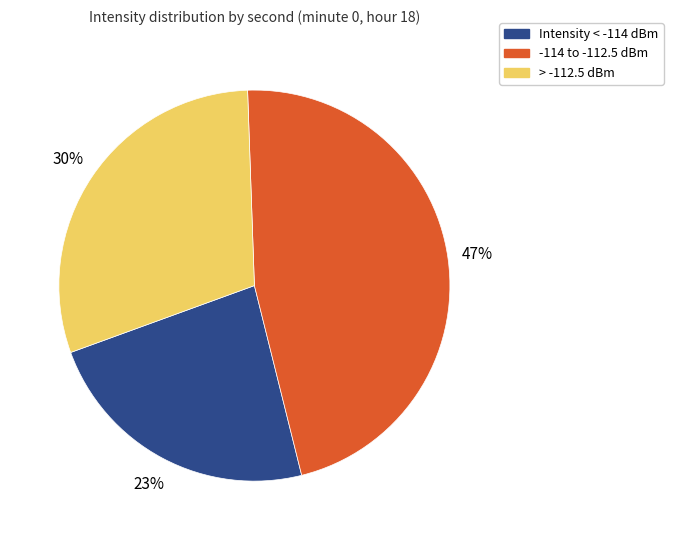

How many slices are in this pie chart?

3